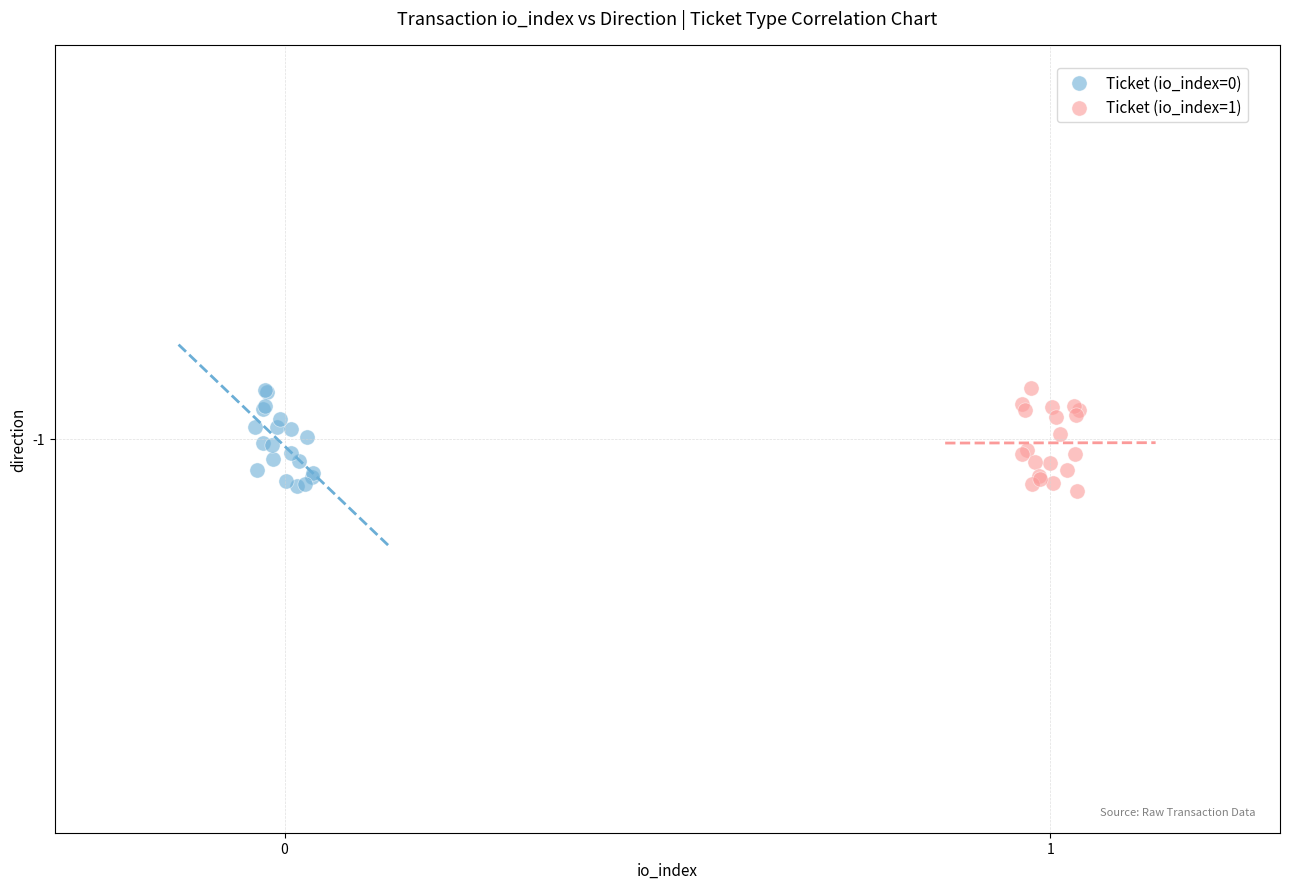

What are all the series names shown in the legend?

Ticket (io_index=0), Ticket (io_index=1)